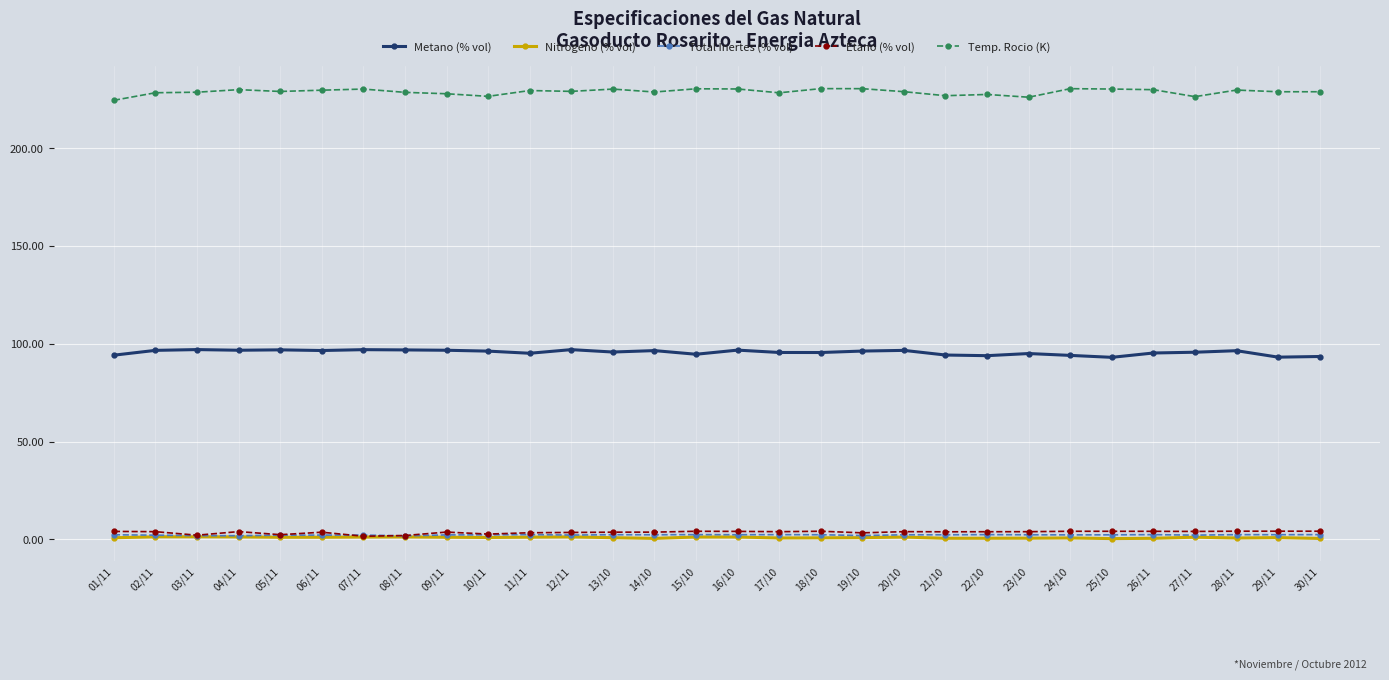

What is the spread (max minus min) of values at 26/11?

229.5